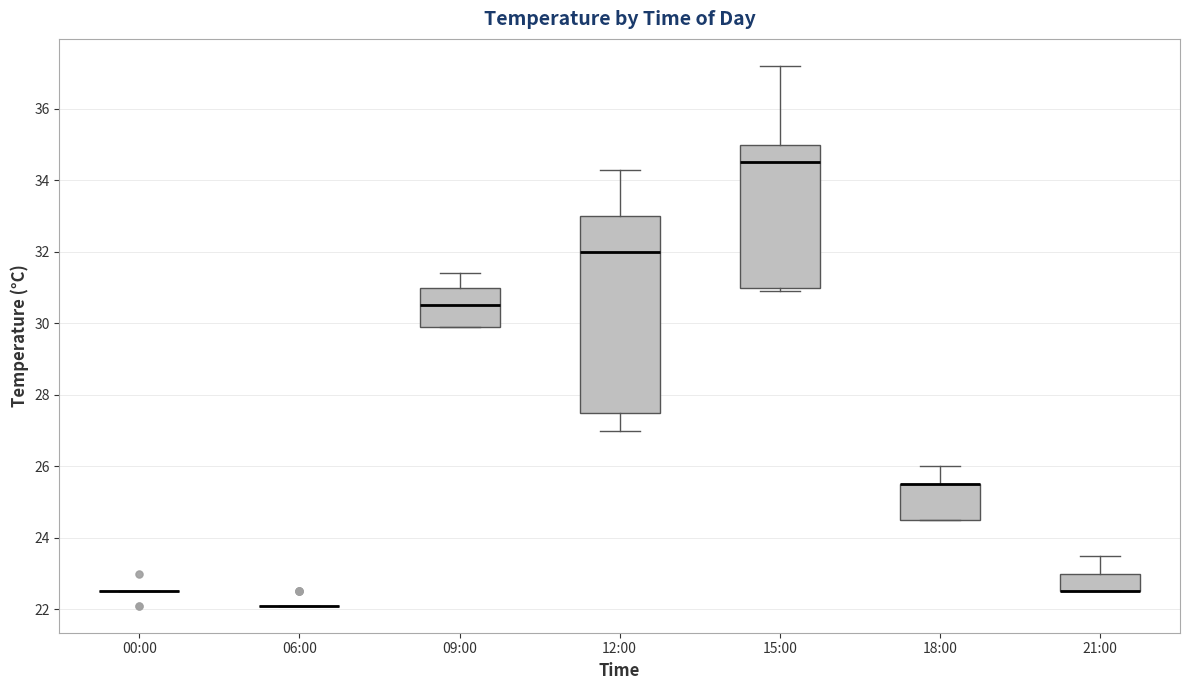

Reading left to right, transcribe this box plot: for each box, give where its median line is, the range the box spans, and where its two whiskers end, as read against the y-axis. The values are not printed on the chart, so give them approximately, as read against the axis.

00:00: box collapsed to a line at 22.6, whiskers 22.6 to 22.6
06:00: box collapsed to a line at 22.2, whiskers 22.2 to 22.2
09:00: median 30.6, box 30.0 to 31.0, whiskers 30.0 to 31.4
12:00: median 32.0, box 27.6 to 33.0, whiskers 27.0 to 34.4
15:00: median 34.6, box 31.0 to 35.0, whiskers 31.0 (just below the box's lower edge) to 37.2
18:00: median 25.6 (drawn on the box's upper edge), box 24.6 to 25.6, whiskers 24.6 to 26.0
21:00: median 22.6 (drawn on the box's lower edge), box 22.6 to 23.0, whiskers 22.6 to 23.6